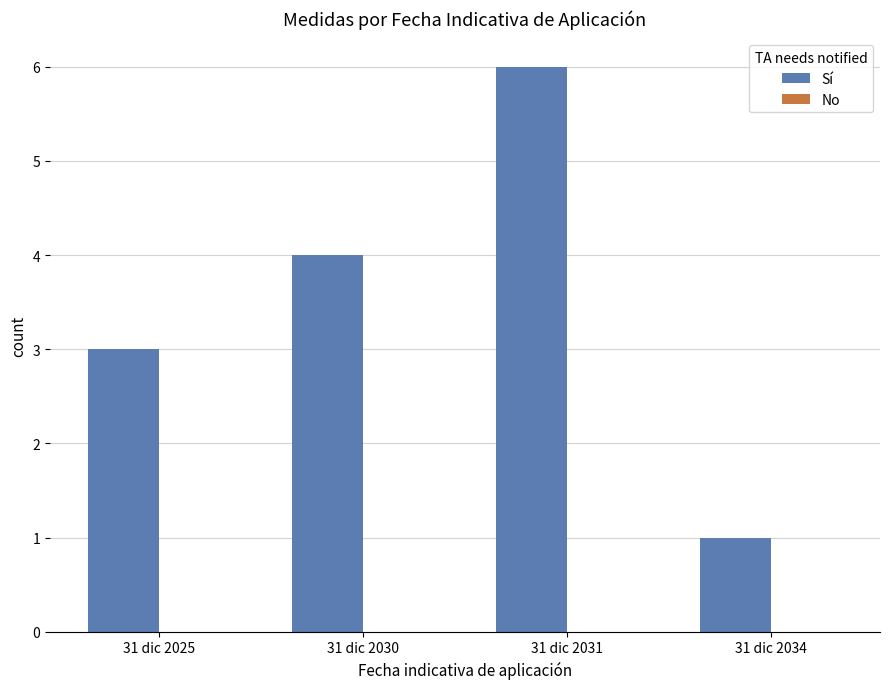

Does the chart contain any negative values?

No